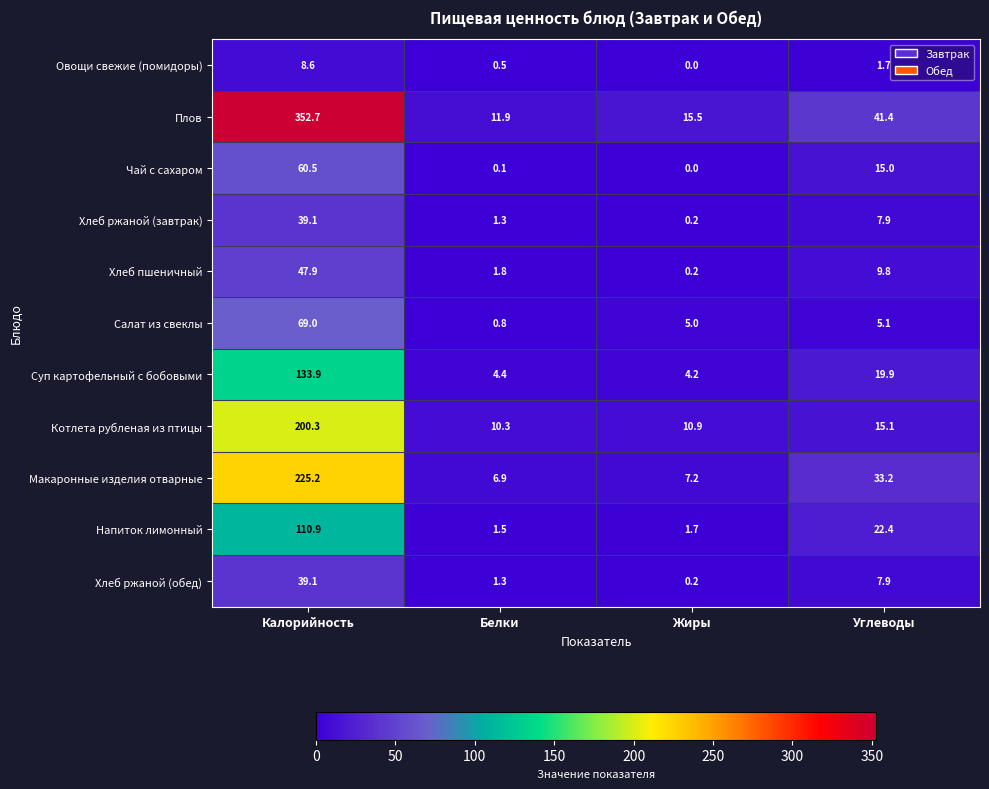

Read the Хлеб пшеничный value at Белки.

1.8